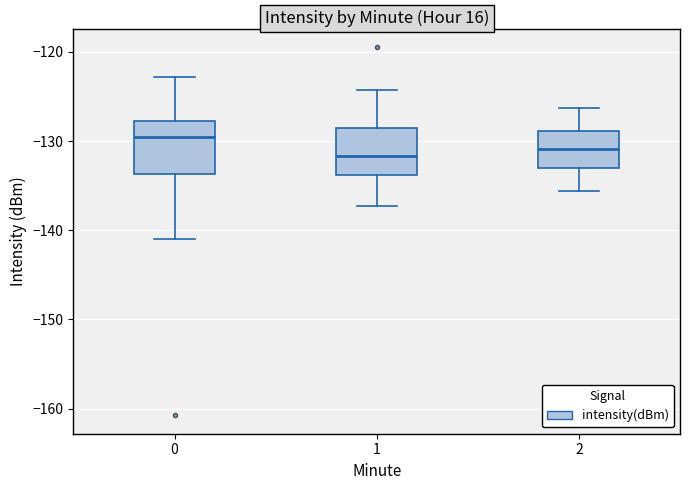

Reading left to right, read every box against the y-axis: the position of its median line, the range the box covers, and the ends of its whiskers. The values are not printed on the chart, so give them approximately, as read against the axis.

0: median -129, box -134 to -128, whiskers -141 to -123
1: median -132, box -134 to -129, whiskers -137 to -124
2: median -131, box -133 to -129, whiskers -136 to -126